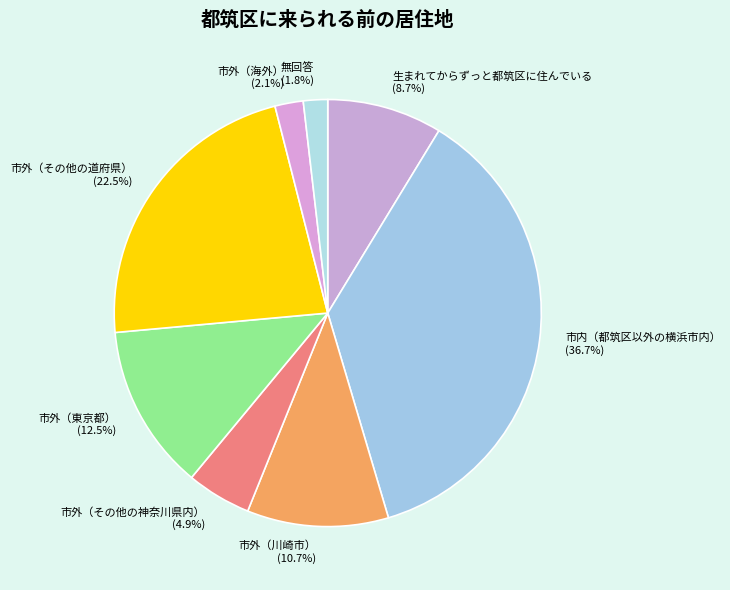

To the nearest percent, what percentage of the pie is 市外（海外）?

2%